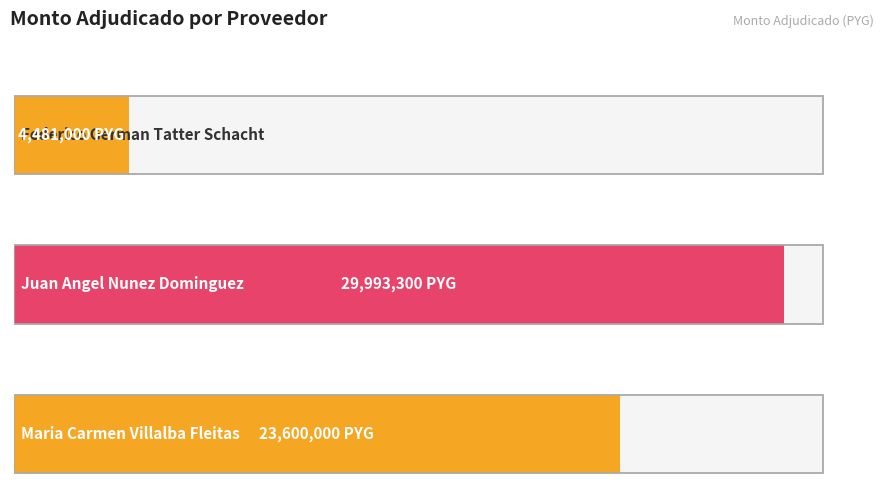

True or false: the data shows 1927413 at Federico German Tatter Schacht.

False